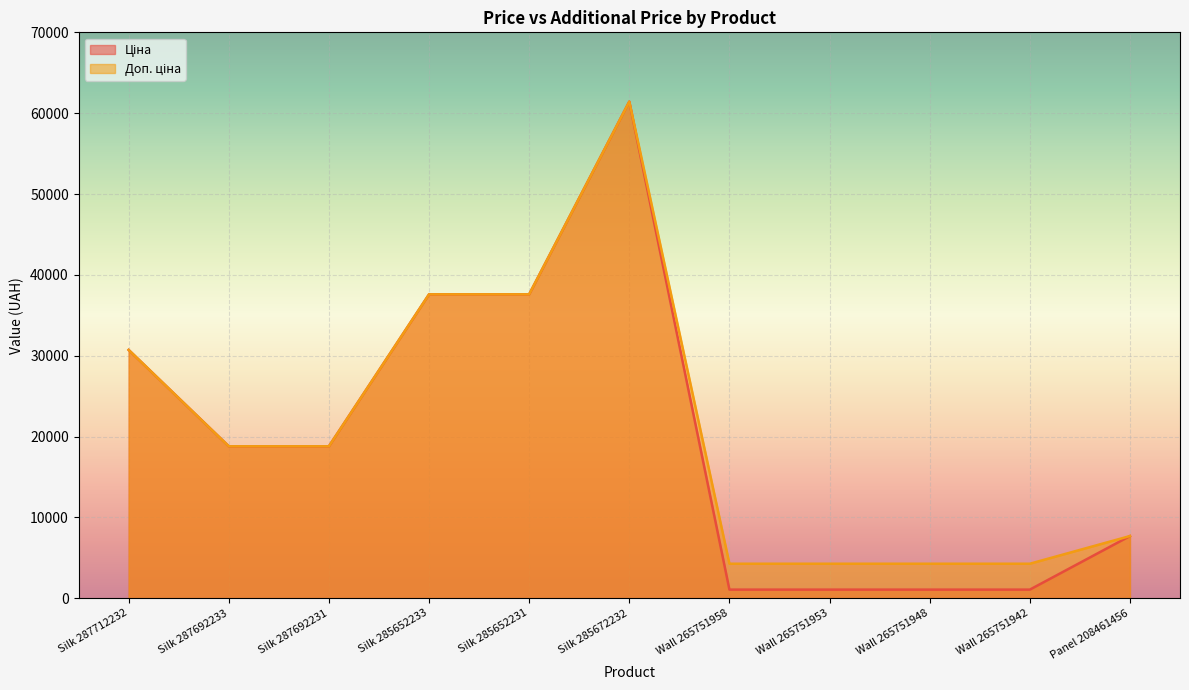

How many lines are shown in the chart?

2